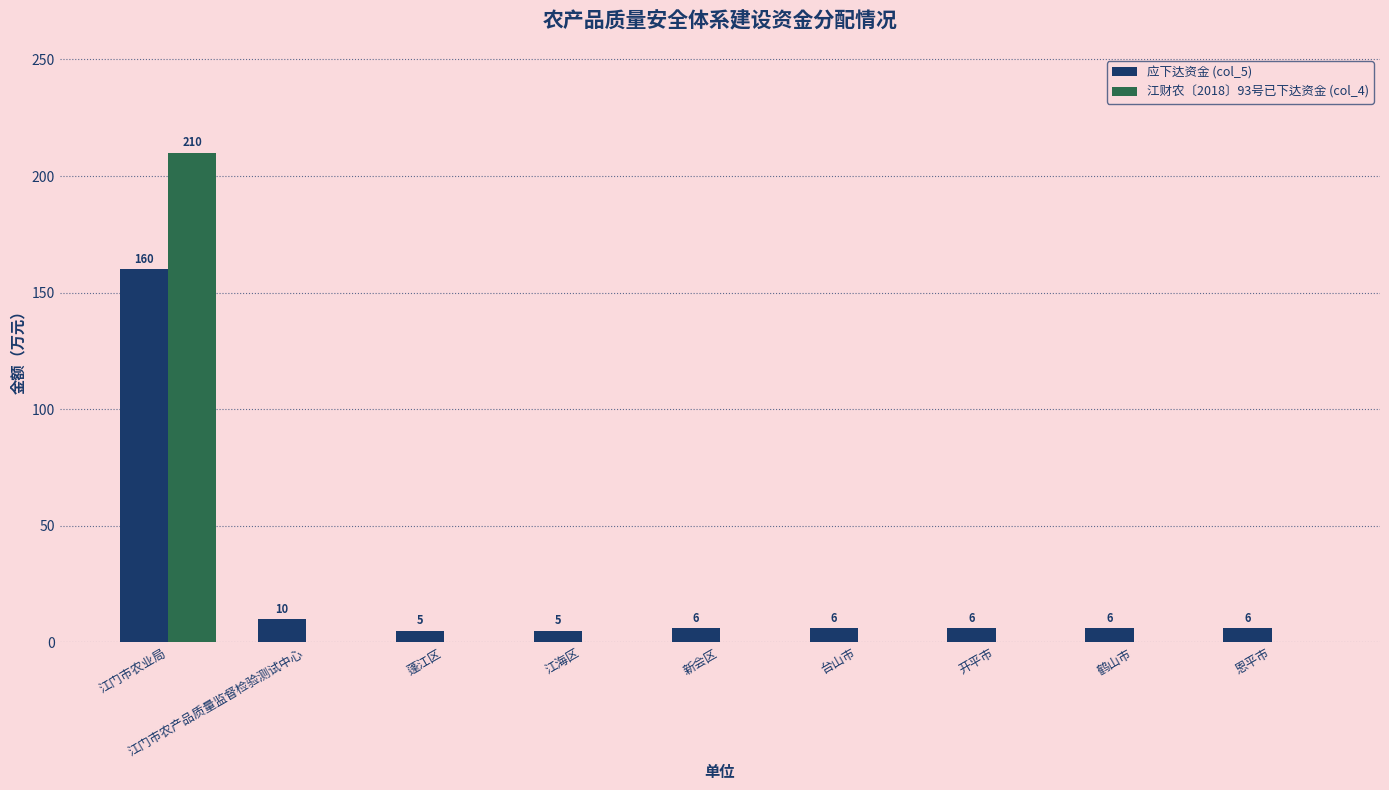

Is the value of 江财农〔2018〕93号已下达资金 (col_4) at 恩平市 greater than the value of 应下达资金 (col_5) at 鹤山市?

No